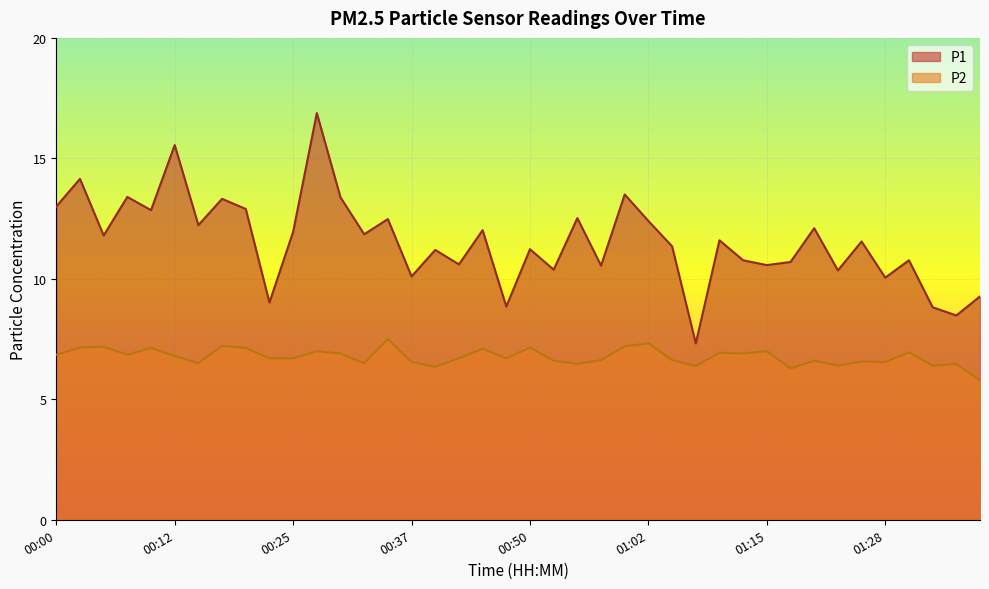

What is the value of the P2 point at the 34th from the left?

6.4